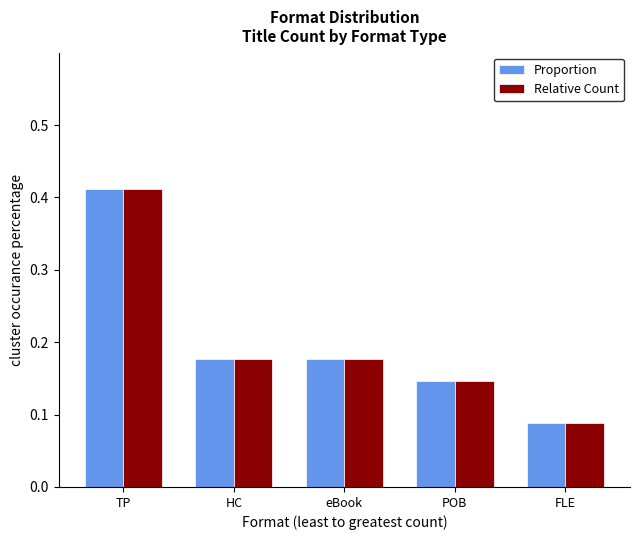

At which category is the sum across all series the highest?

TP